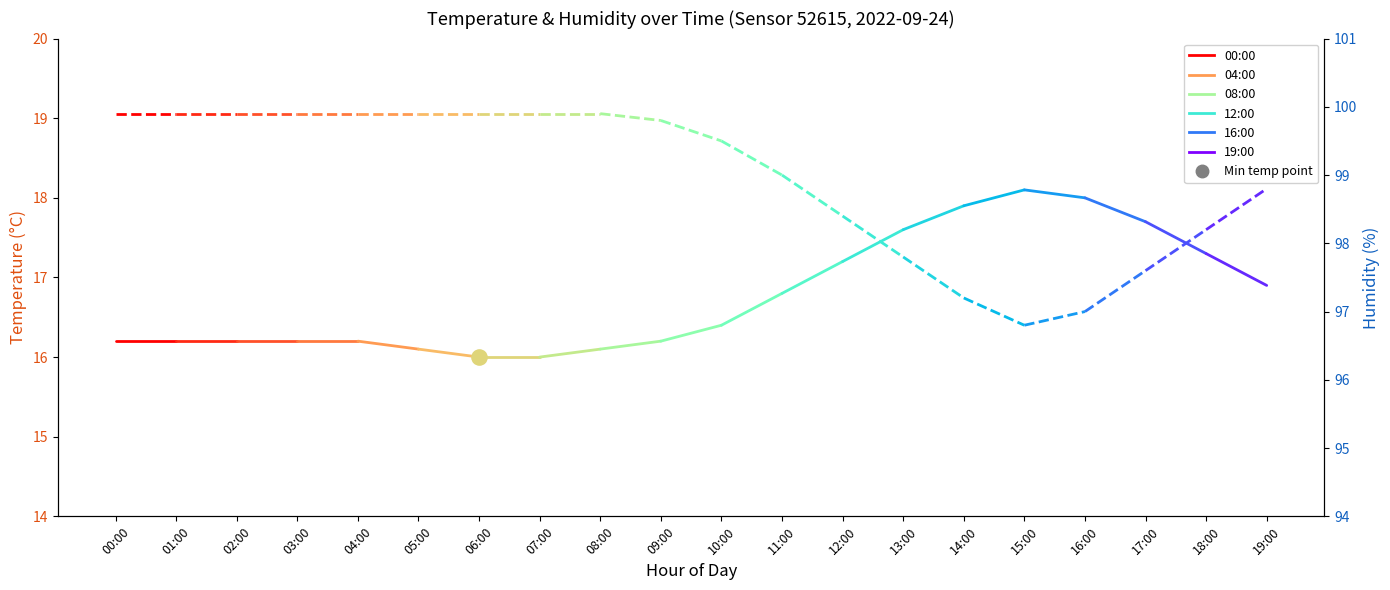

Which series contains the lowest Y value?

temperature